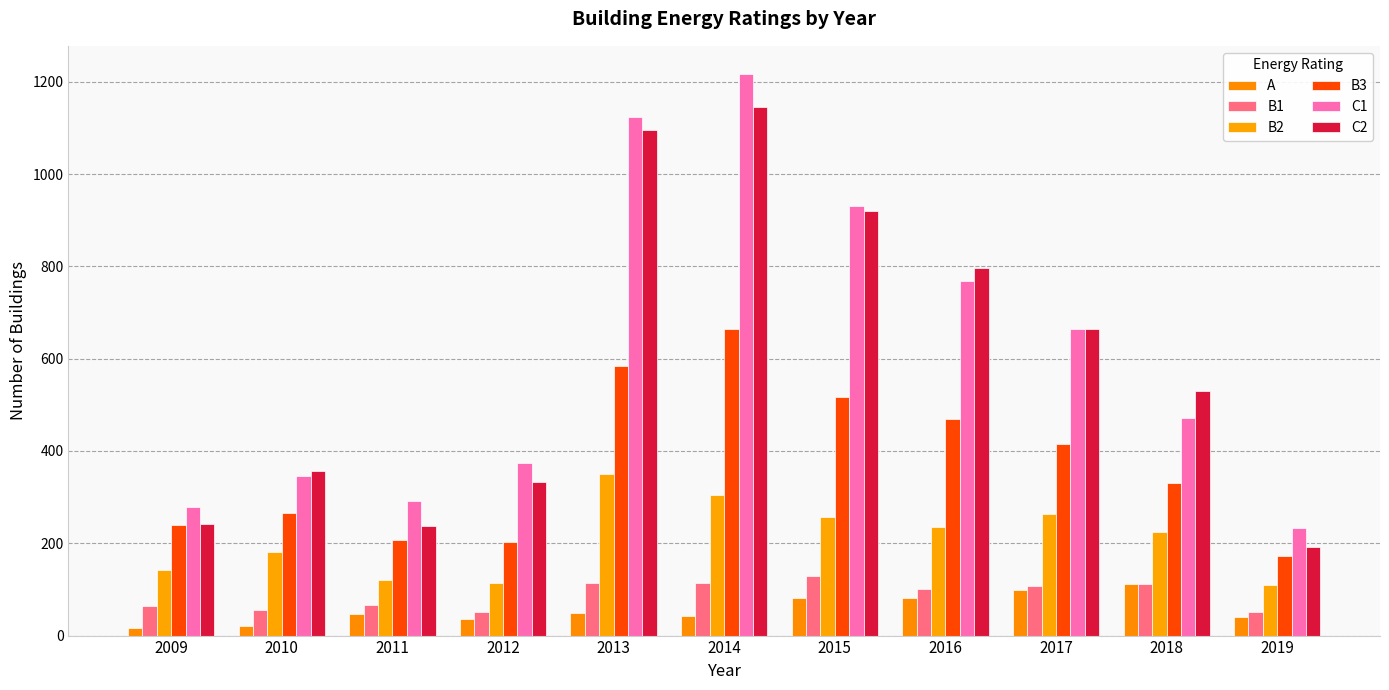

What is the spread (max minus min) of values at 2015?

849